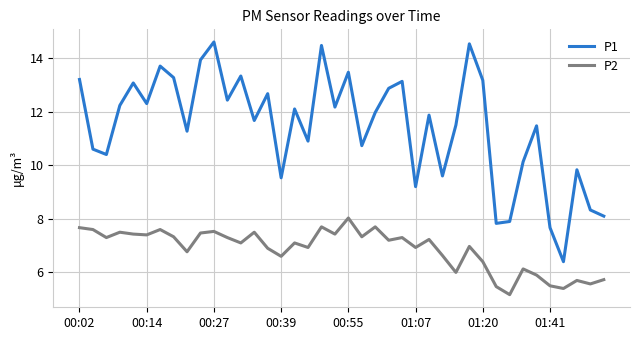

What is the maximum value for P2?

8.0